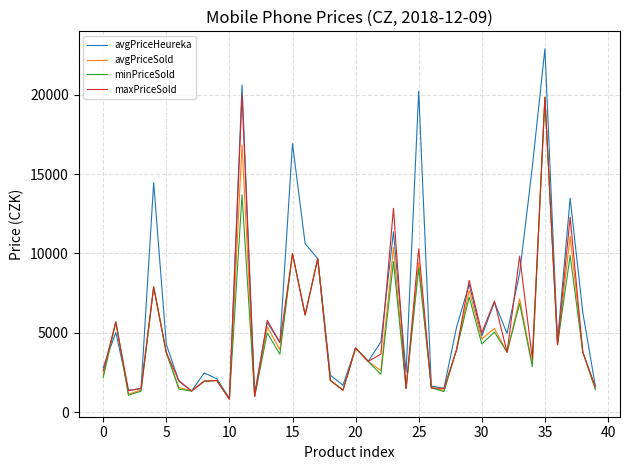

What is the lowest value of the avgPriceSold series?

817